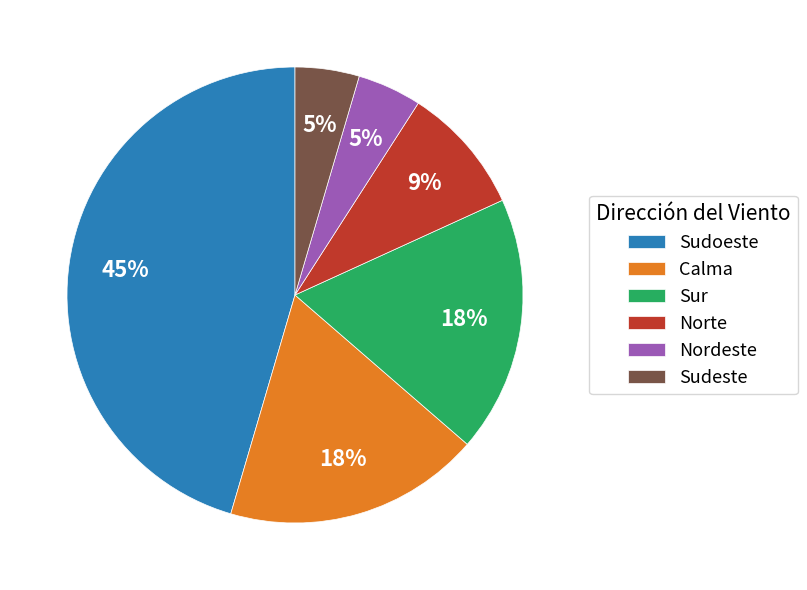

Which has a higher value, Calma or Nordeste?

Calma